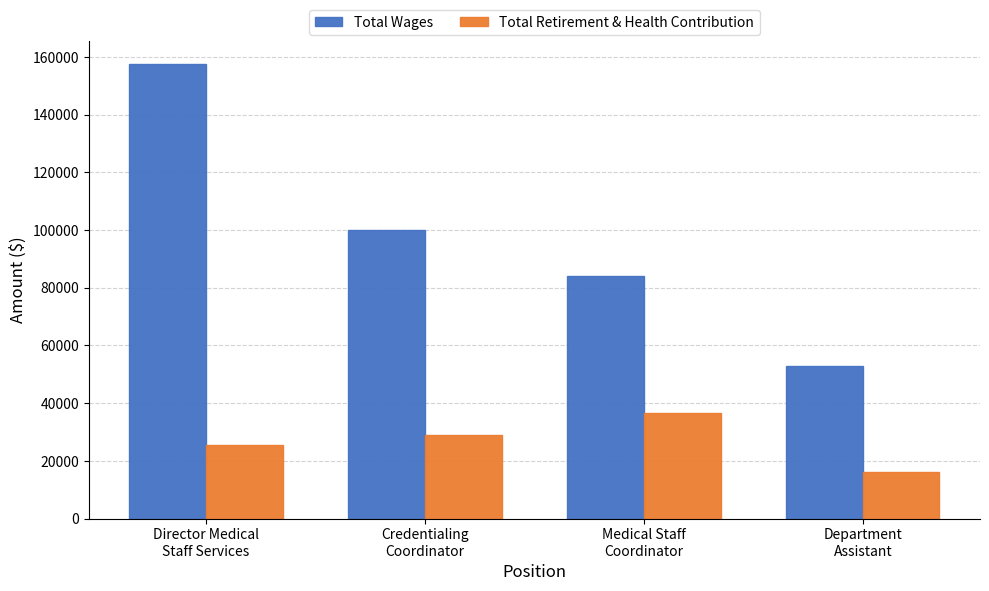

What is the difference between the Total Wages values at Medical Staff
Coordinator and Department
Assistant?

31149